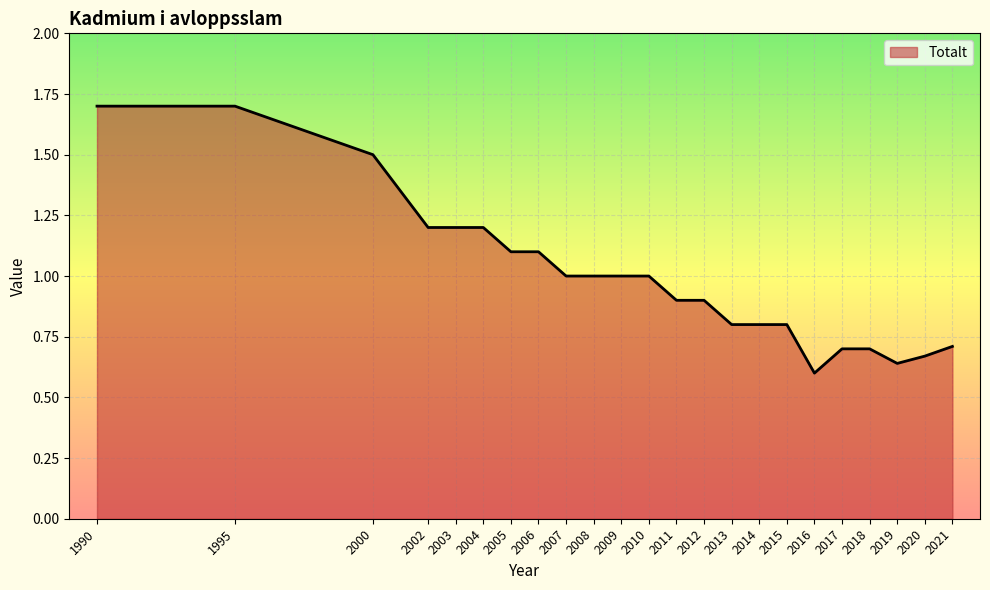

What is the change in value from 1995 to 2005?

-0.6